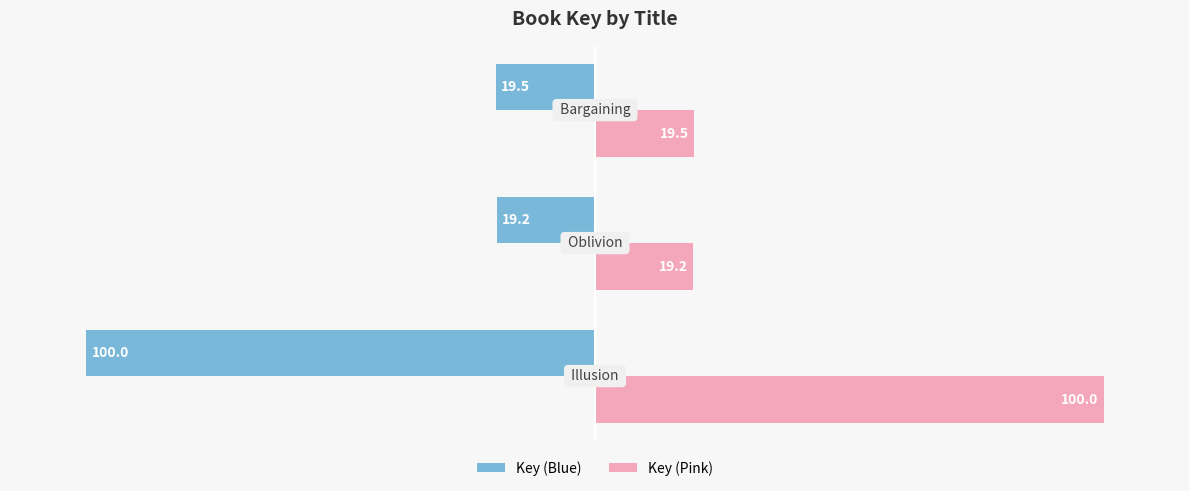

List the series in order of their peak value, highest first.

Key (Pink), Key (Blue)